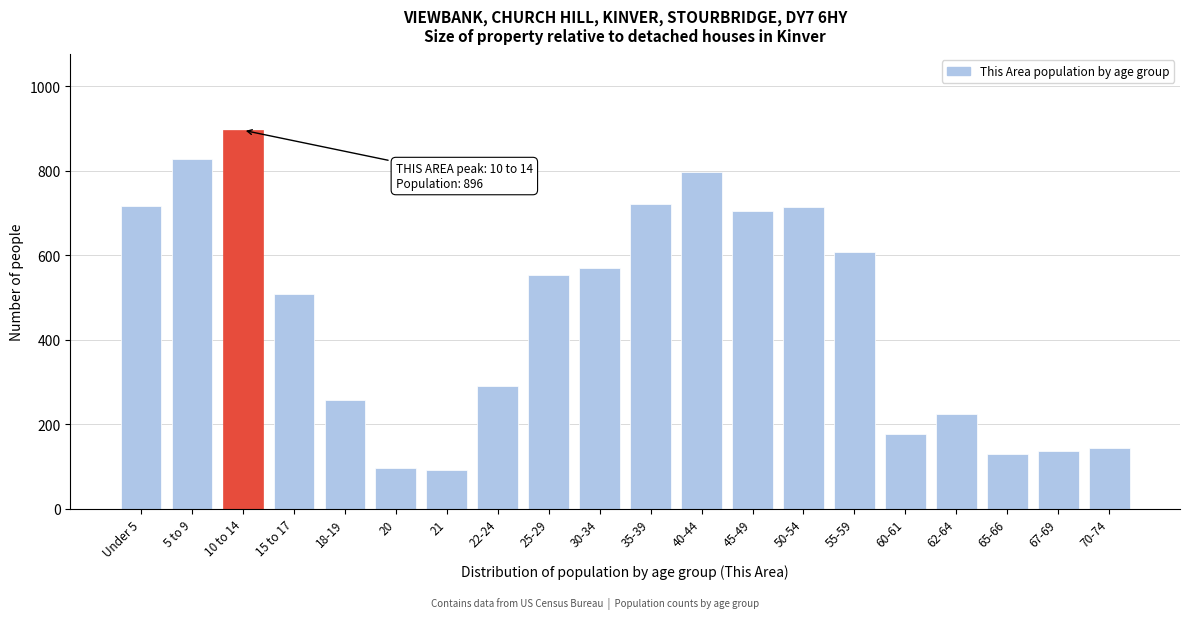

What is the value of the 16th bar from the left?

178